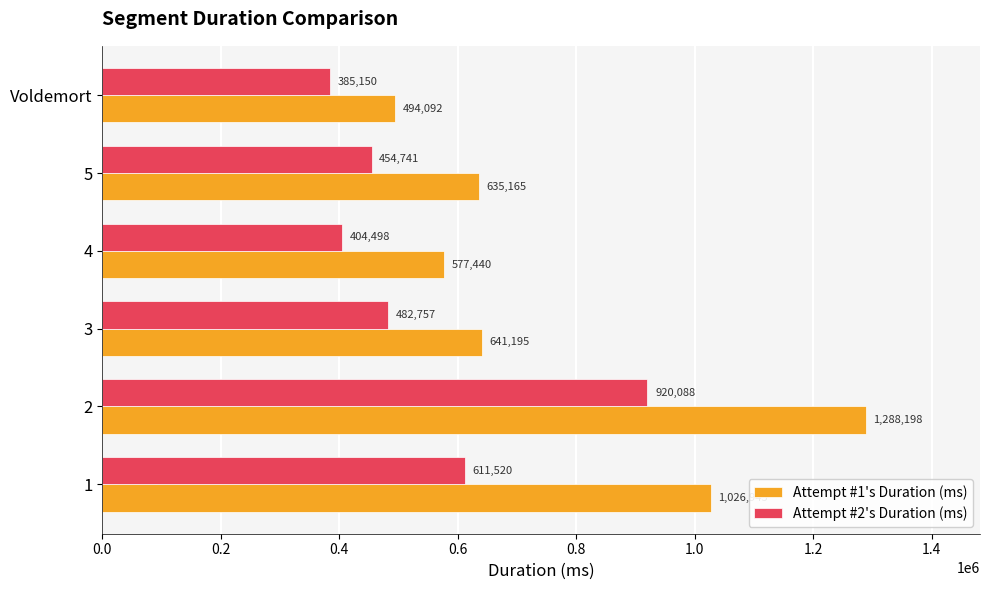

Rank the categories by Attempt #2's Duration (ms) value from lowest to highest.

Voldemort, 4, 5, 3, 1, 2